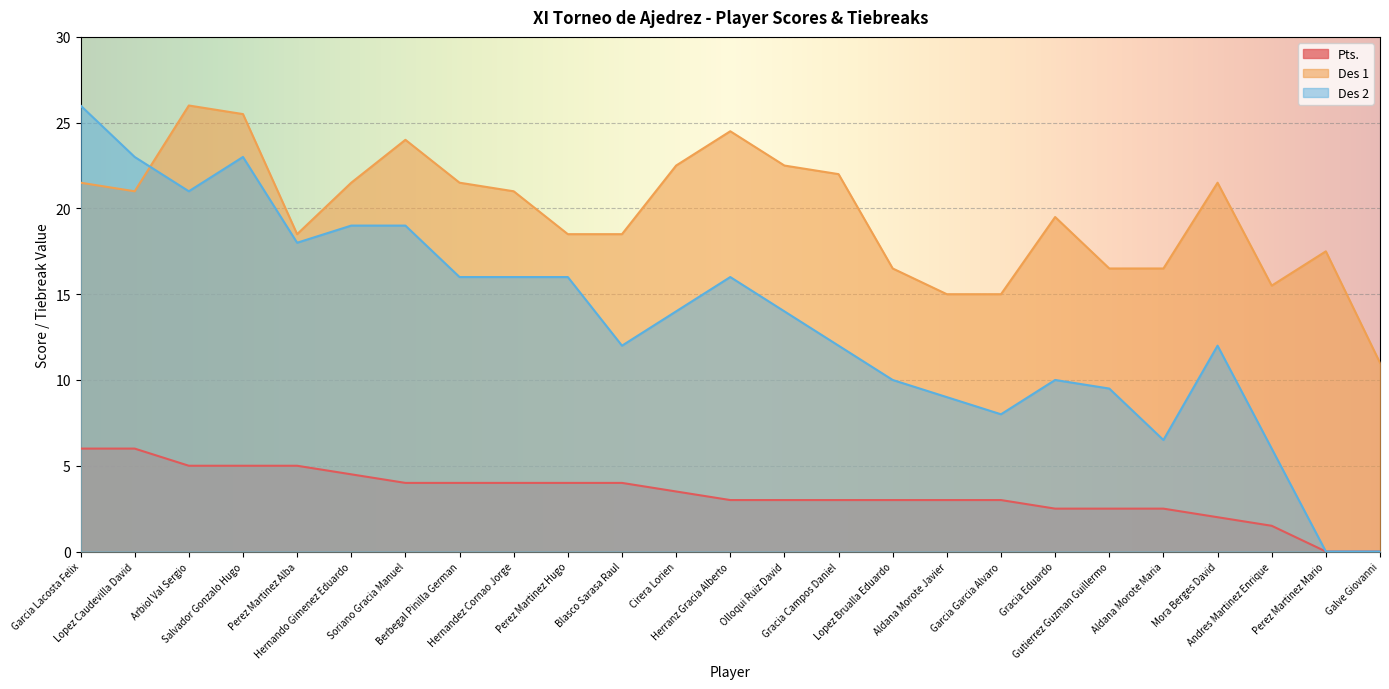

Does the chart display data point markers on the line(s)?

No